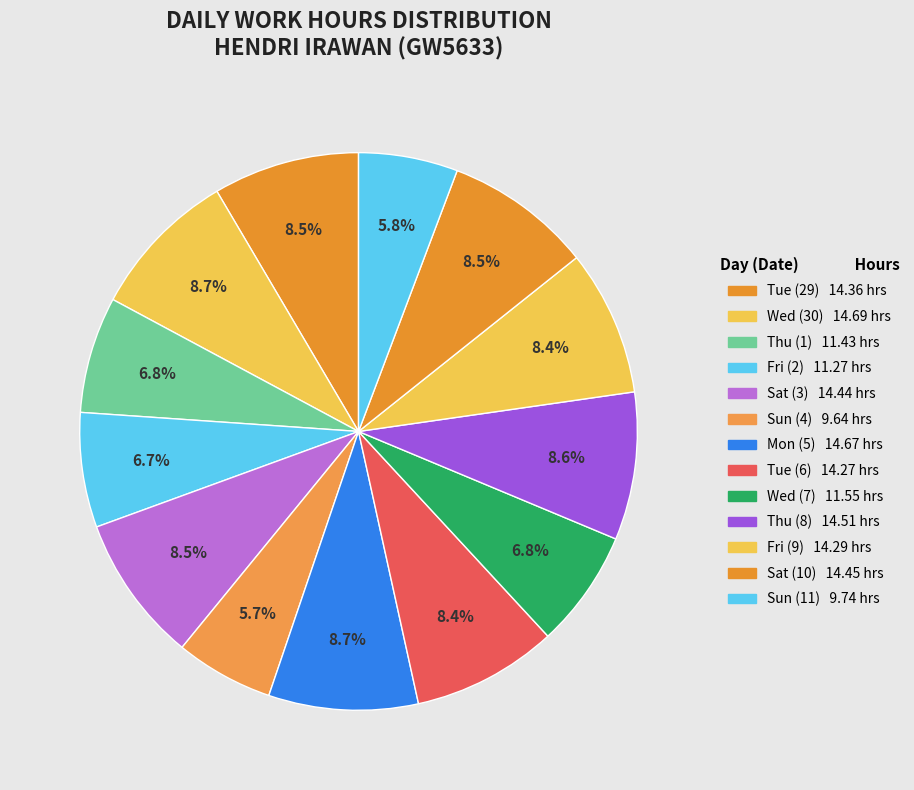

What is the change in value from Thu (1) to Wed (7)?

+0.1